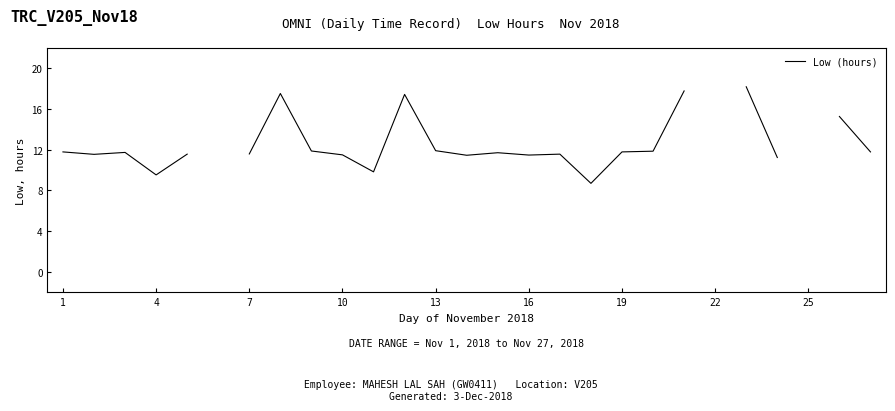

What is the sum of the values at 7 and 16?

23.1